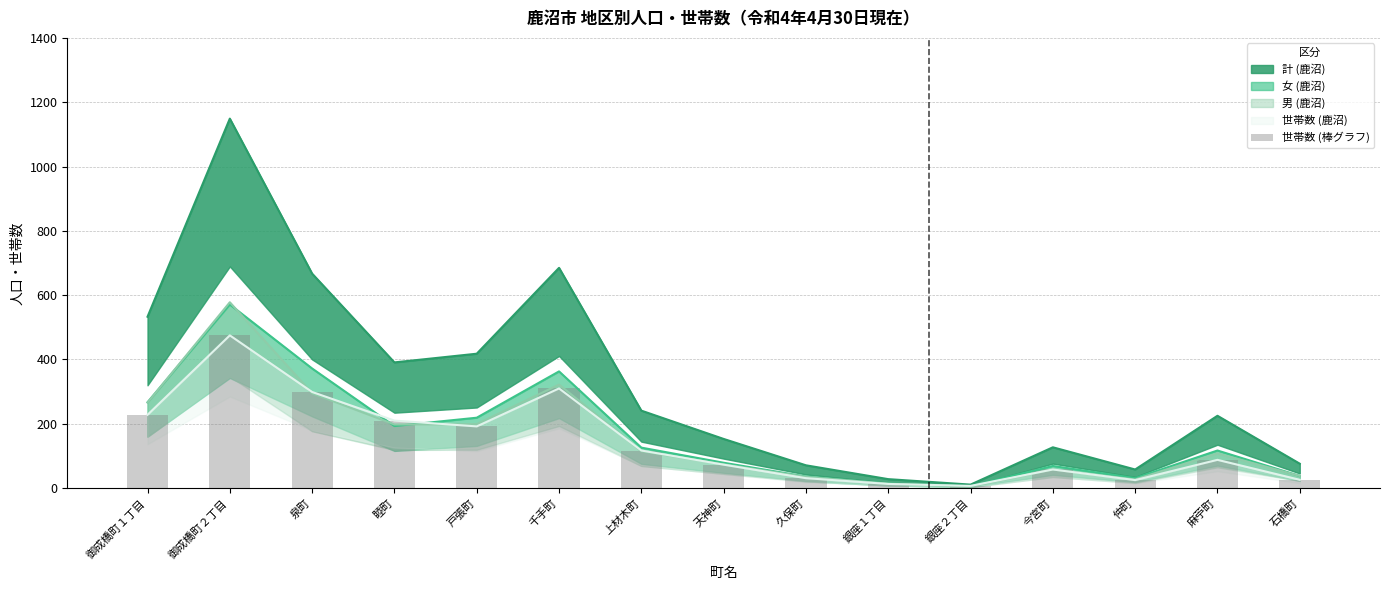

What is the label of the 2nd bar from the right?

麻苧町